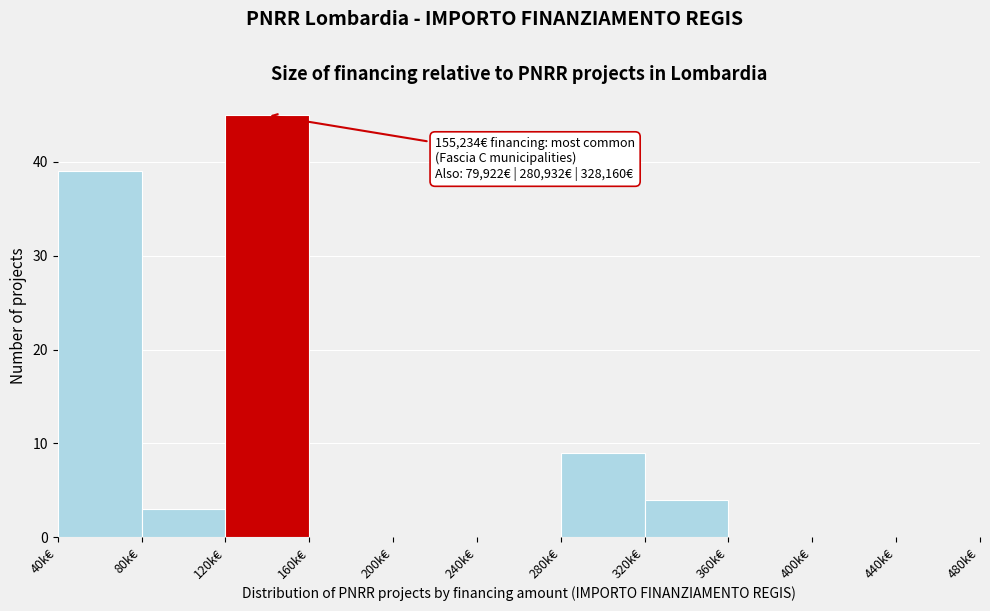

Reading left to right, transcribe all the data shown in this chart.

40k€=39	80k€=3	120k€=45	160k€=0	200k€=0	240k€=0	280k€=9	320k€=4	360k€=0	400k€=0	440k€=0